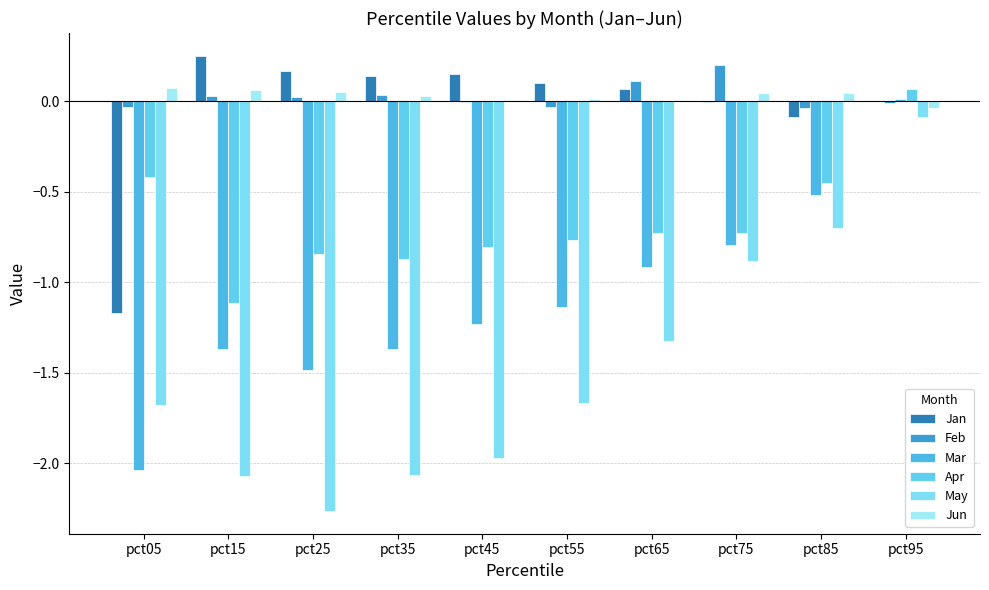

Rank the series by their maximum value, from lowest to highest.

May, Mar, Apr, Jun, Feb, Jan